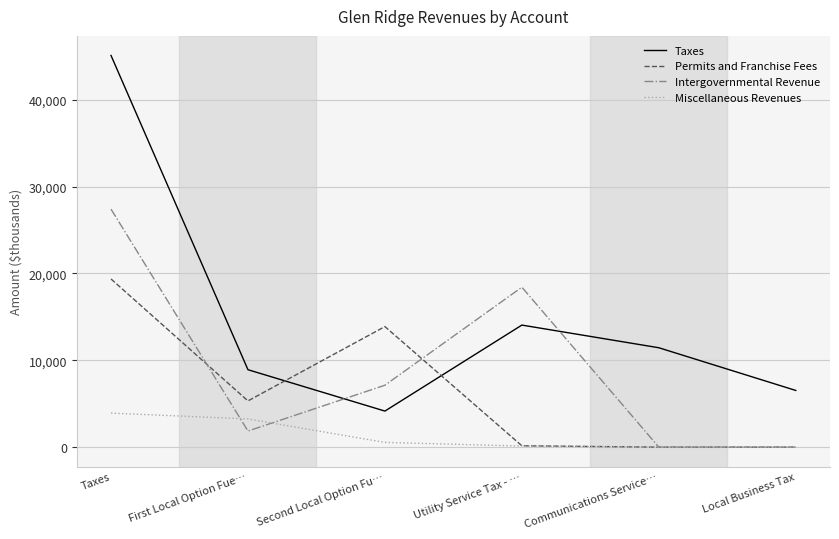

Rank the series at Second Local Option Fu… from lowest to highest value.

Miscellaneous Revenues, Taxes, Intergovernmental Revenue, Permits and Franchise Fees